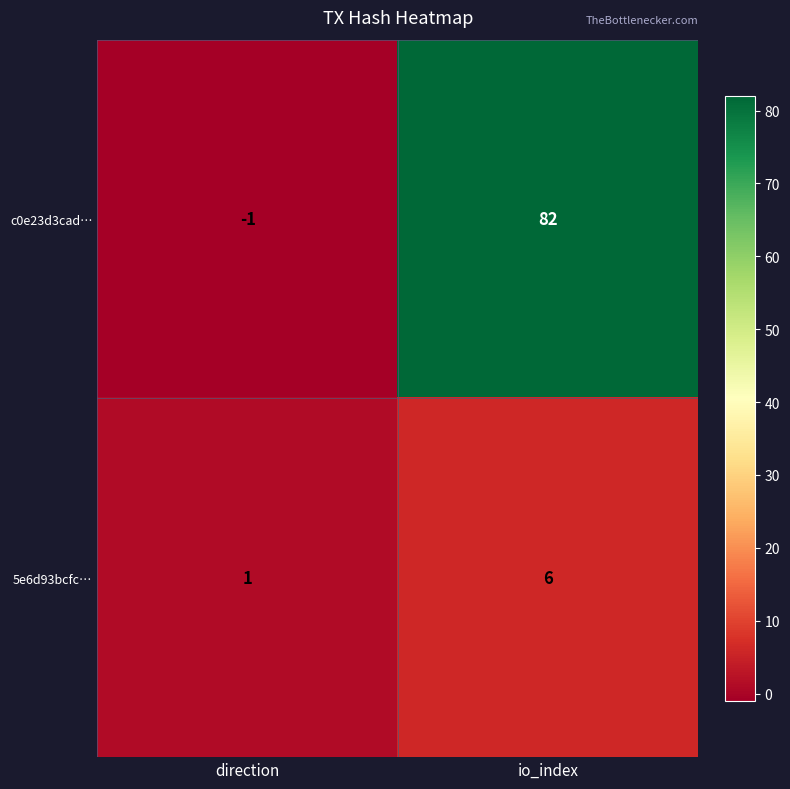

Which series has the largest range (max minus min)?

c0e23d3cad…